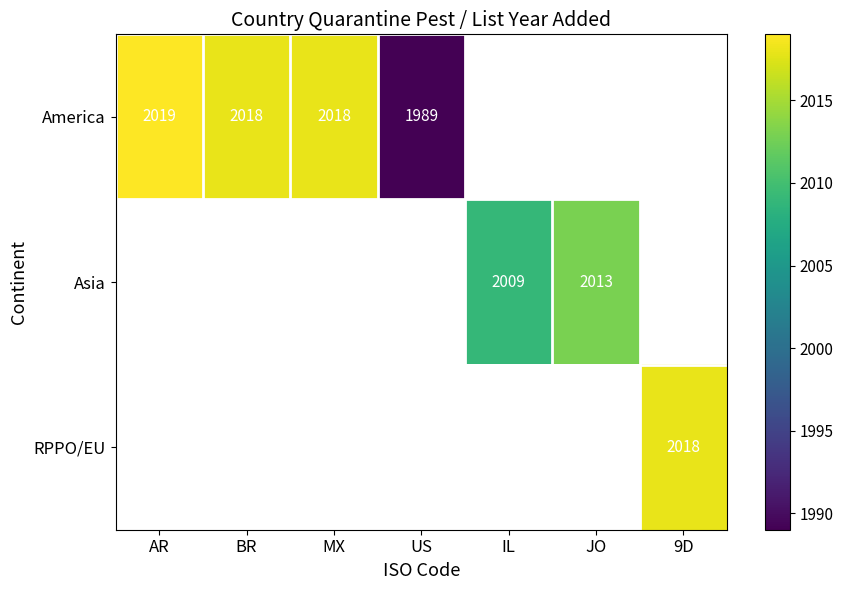

The America series shows 2019 at AR. True or false?

True